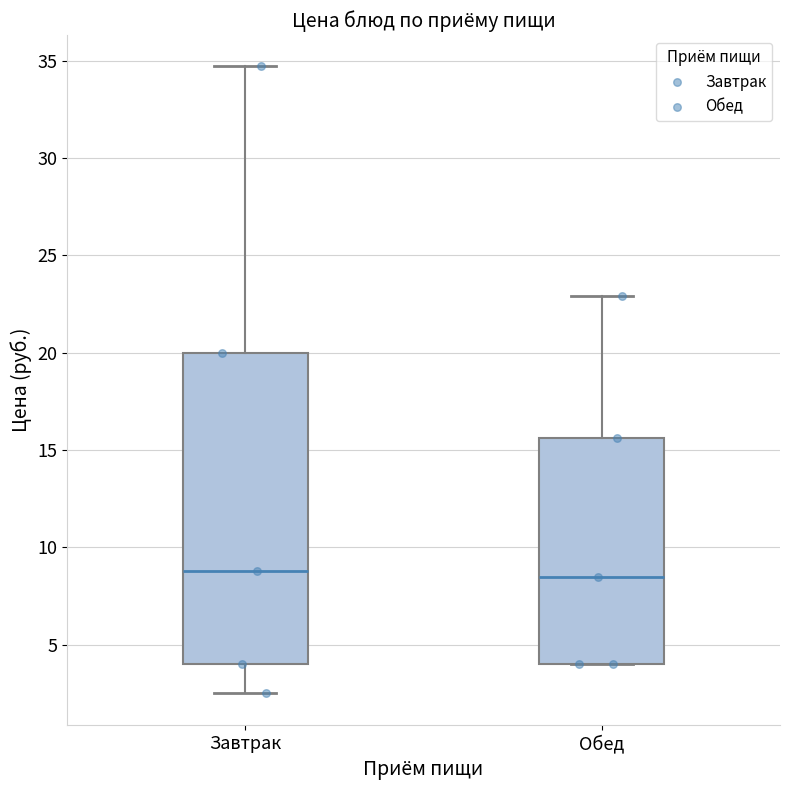

Reading left to right, read every box against the y-axis: the position of its median line, the range the box covers, and the ends of its whiskers. The values are not printed on the chart, so give them approximately, as read against the axis.

Завтрак: median 9.0, box 4.0 to 20.0, whiskers 2.5 to 34.5
Обед: median 8.5, box 4.0 to 15.5, whiskers 4.0 to 23.0